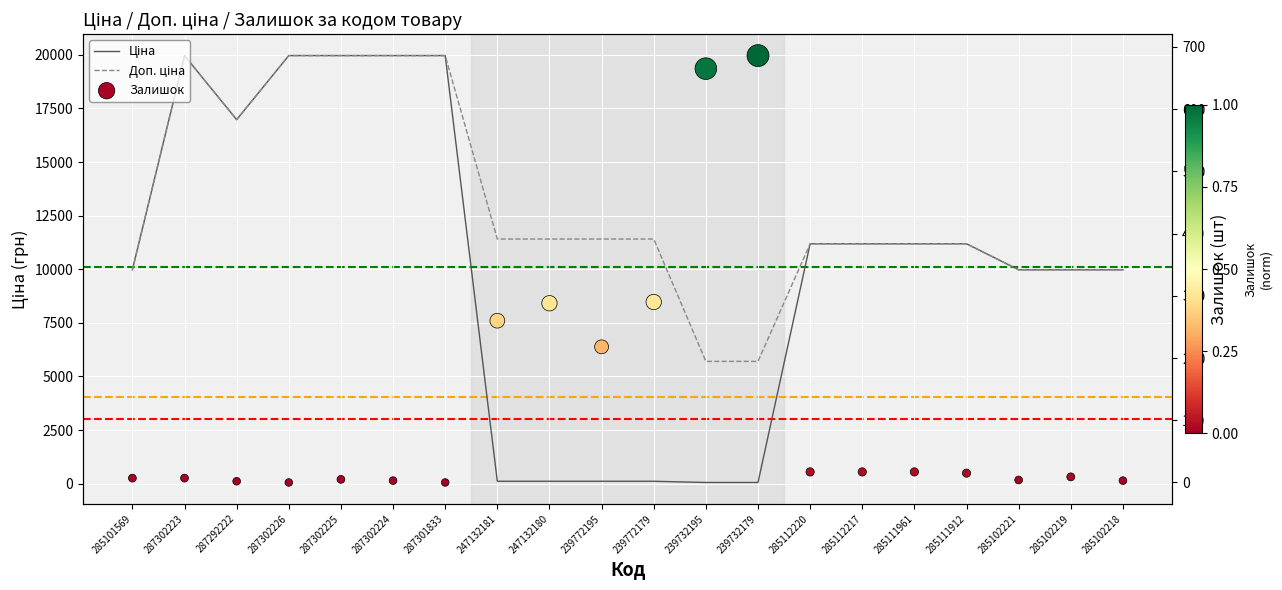

At how many categories does at least one series exceed 16217?

6